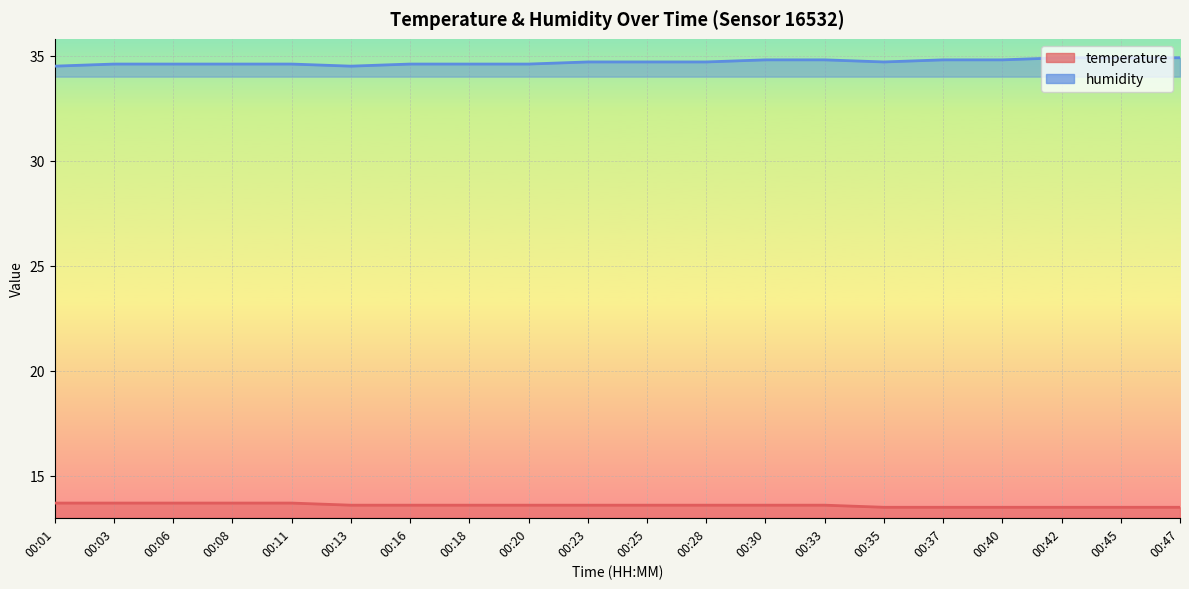

What are all the series names shown in the legend?

temperature, humidity